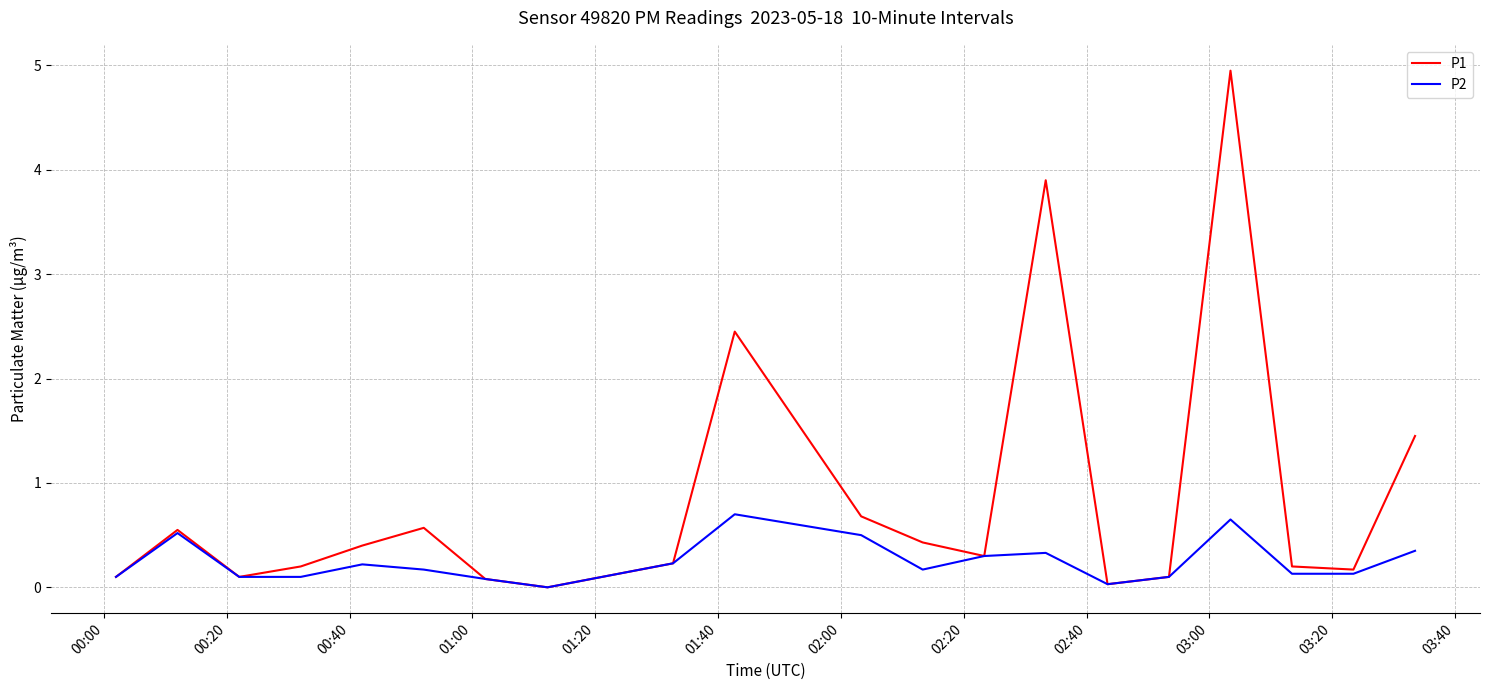

Rank the series by their average value, from highest to lowest.

P1, P2